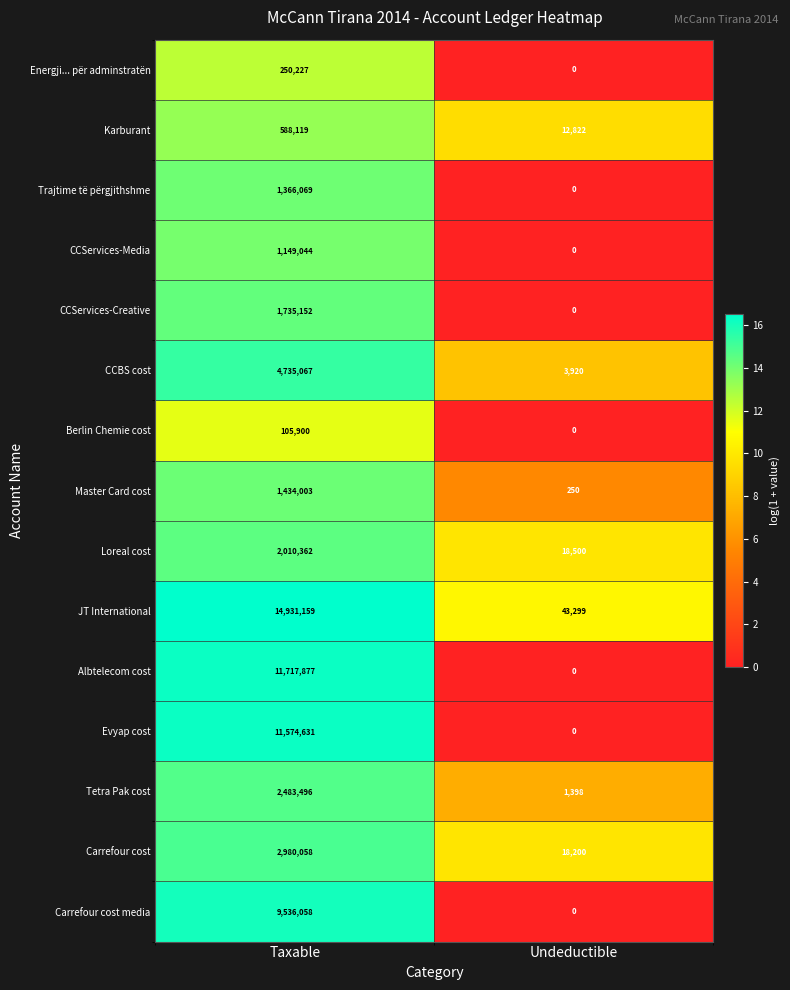

At which category is the sum across all series the highest?

Taxable